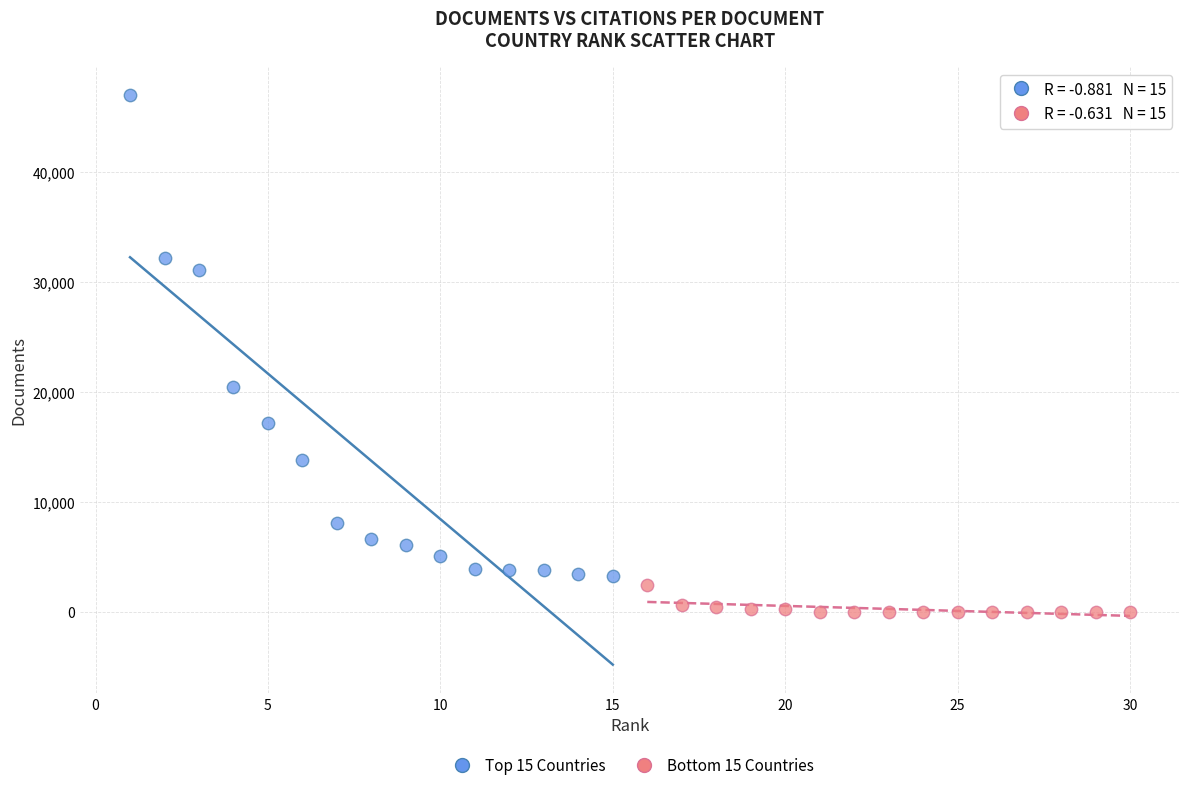

Which series contains the highest Y value?

Top 15 Countries